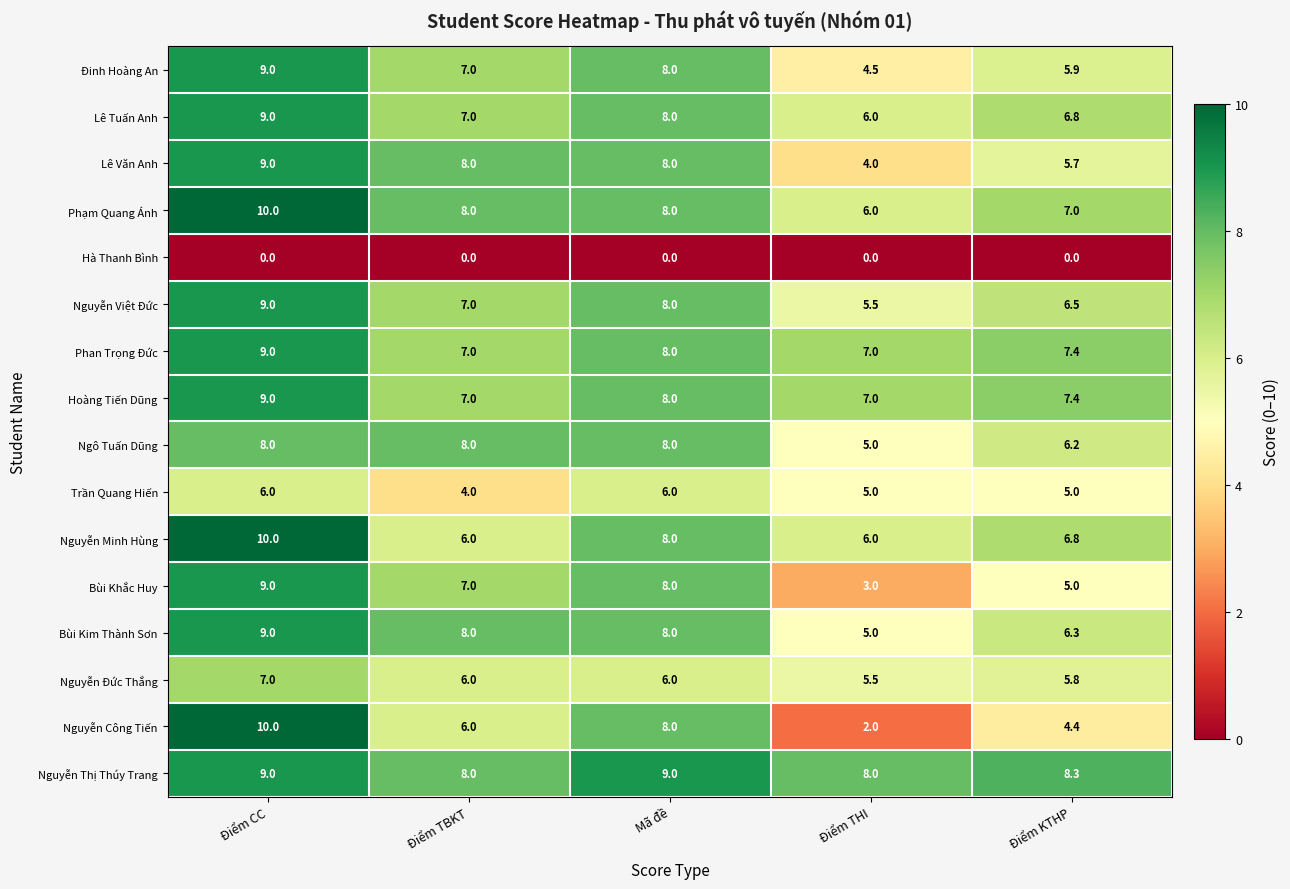

Is it true that Phan Trọng Đức equals 7.0 at Điểm THI?

True